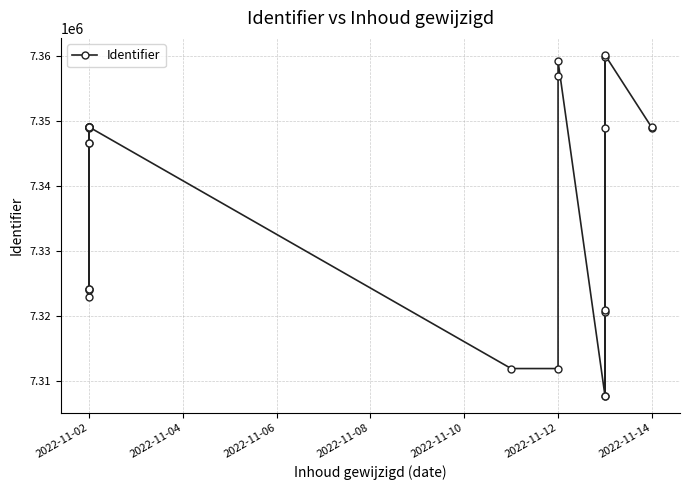

How many values are below 7349000?

13